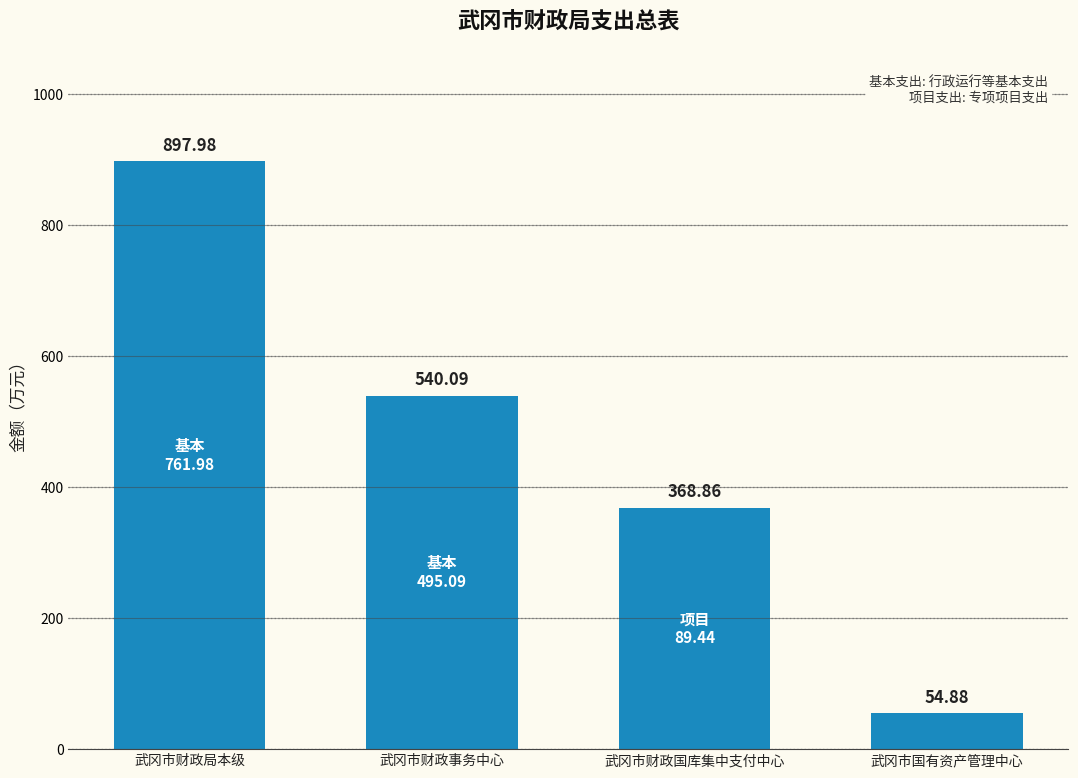

What is the value of the 2nd bar from the left?

540.1